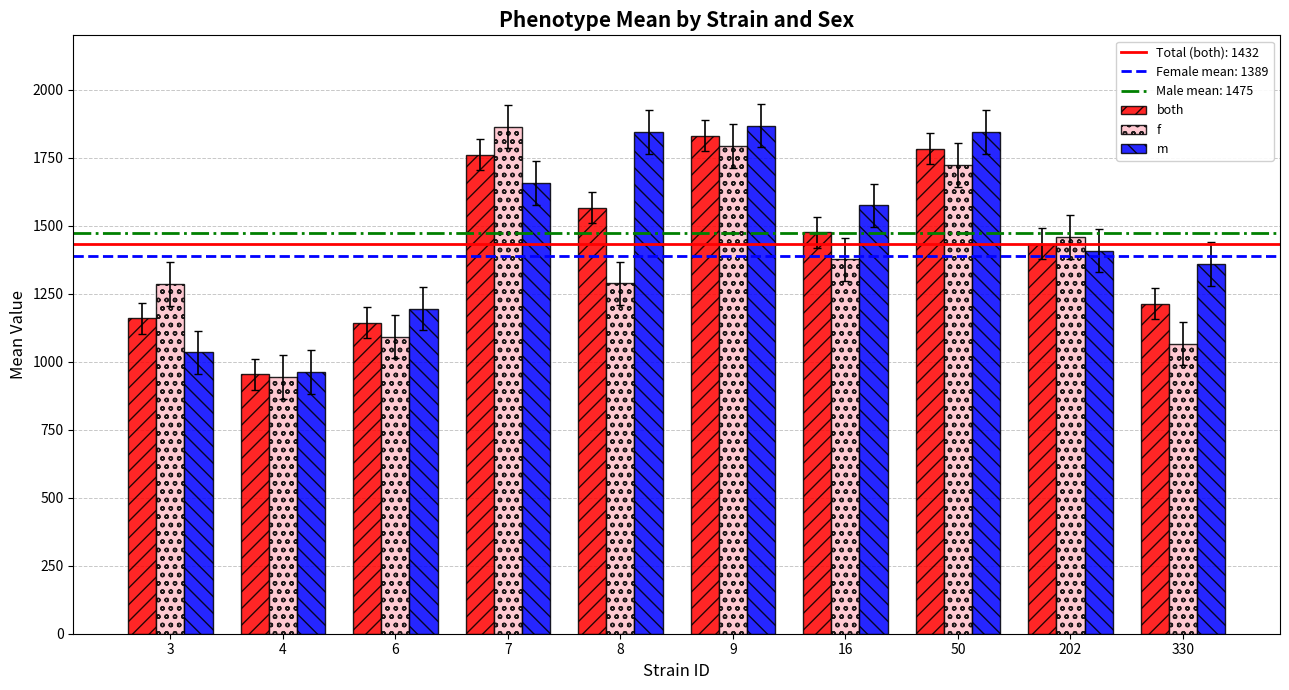

List the series in order of their overall mean, highest first.

m, both, f